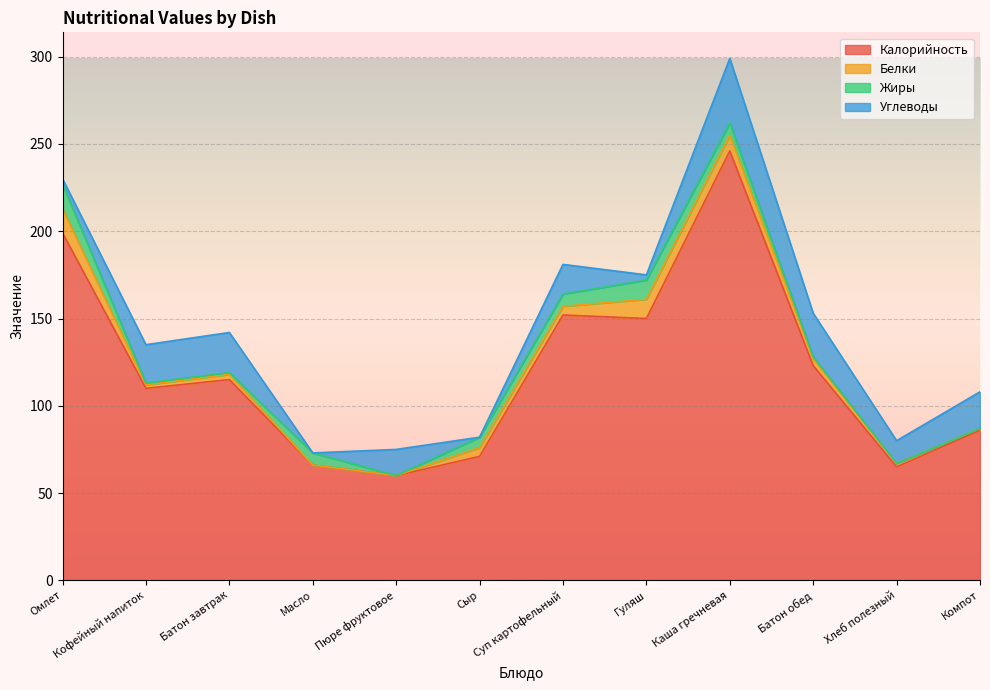

What is the difference between the maximum and second lowest values in the Жиры series?

14